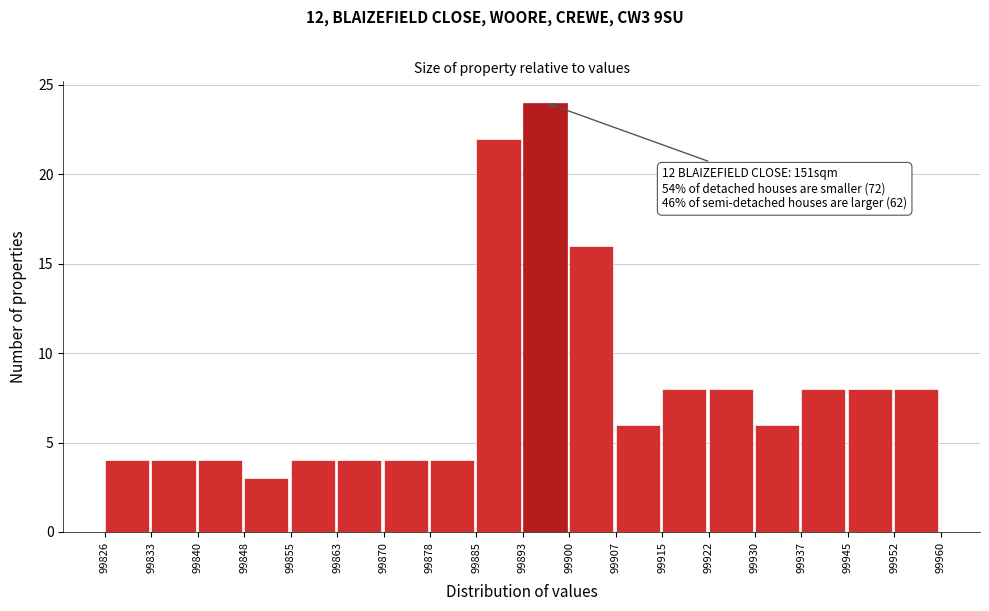

Over which range of the x-axis is the bar tallest?

99893 to 99900